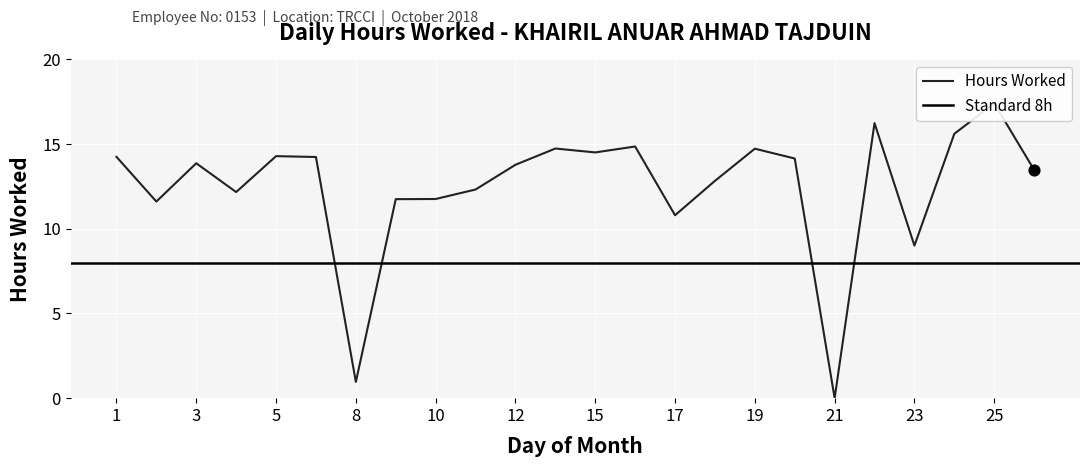

Approximately how many times larger is the value at 24 compared to 20?

1.1